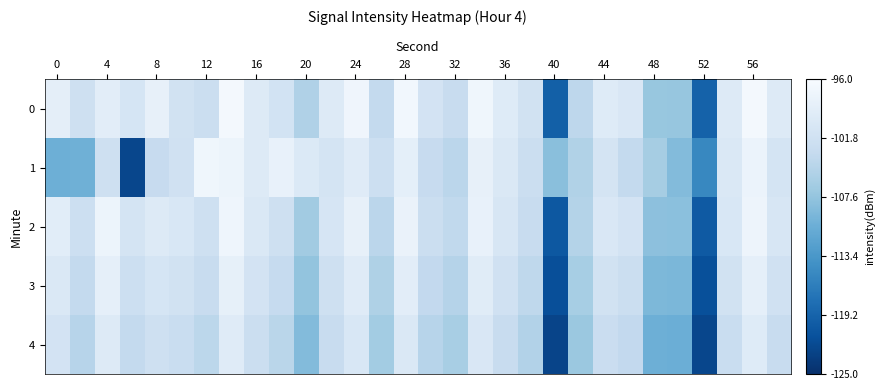

Which series has the widest spread of values?

1